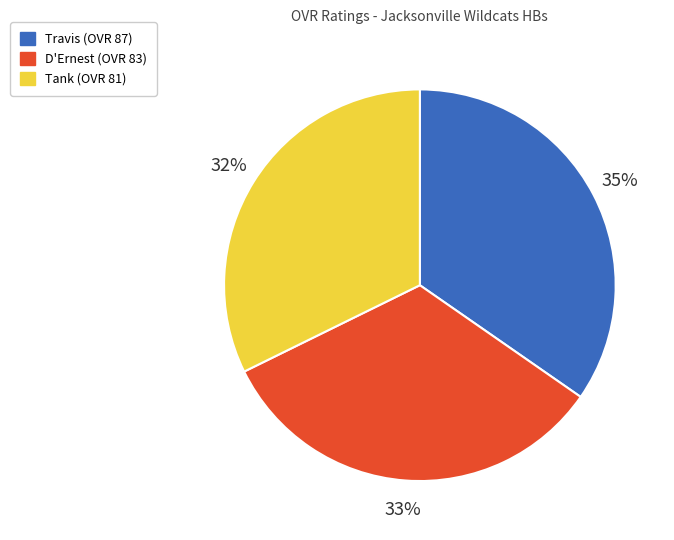

Which category has the biggest portion of the pie?

Travis